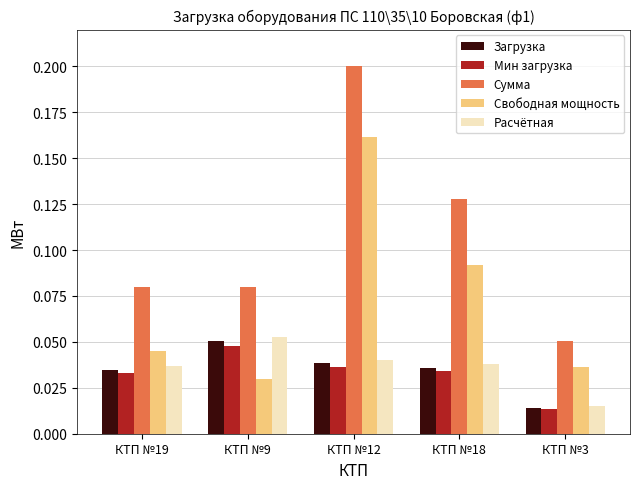

List the labels in order of Свободная мощность value, largest first.

КТП №12, КТП №18, КТП №19, КТП №3, КТП №9